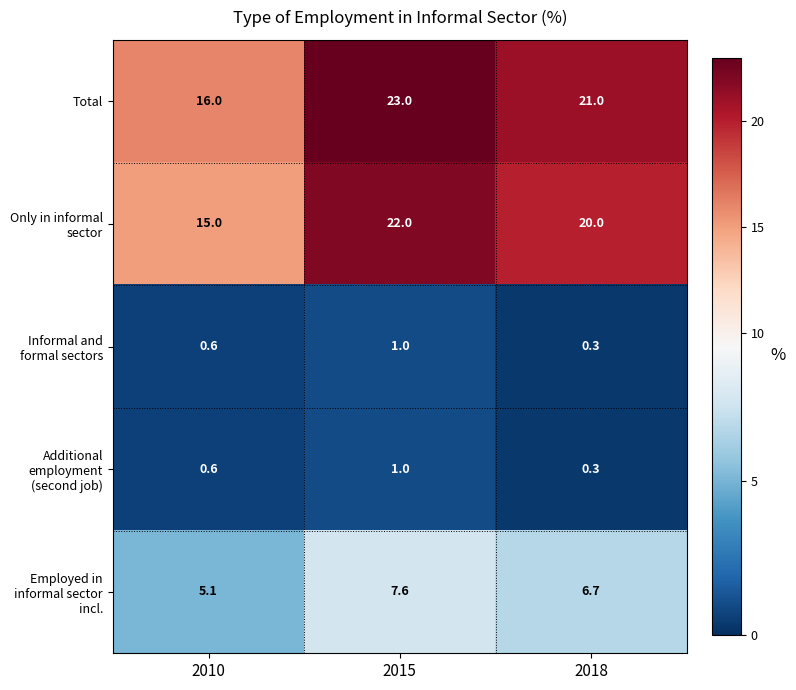

What is the spread (max minus min) of values at 2010?

15.4